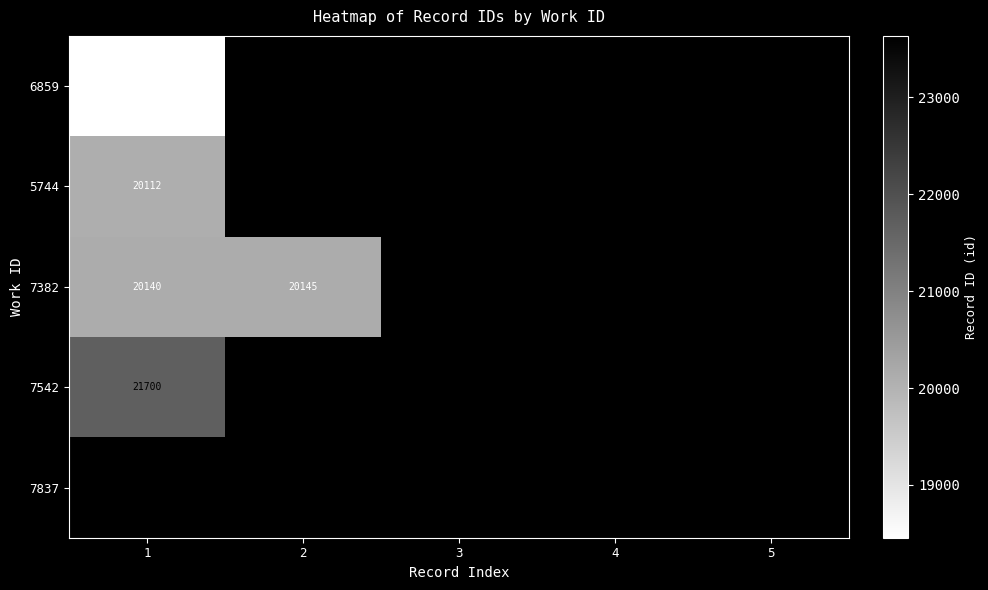

At how many categories does at least one series exceed 19205?

5